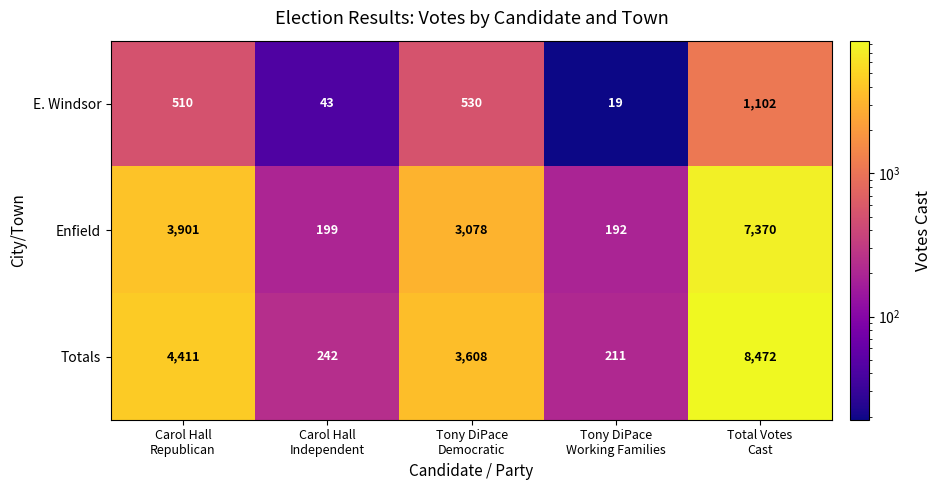

What is the difference between the maximum and minimum values in the Enfield series?

7178